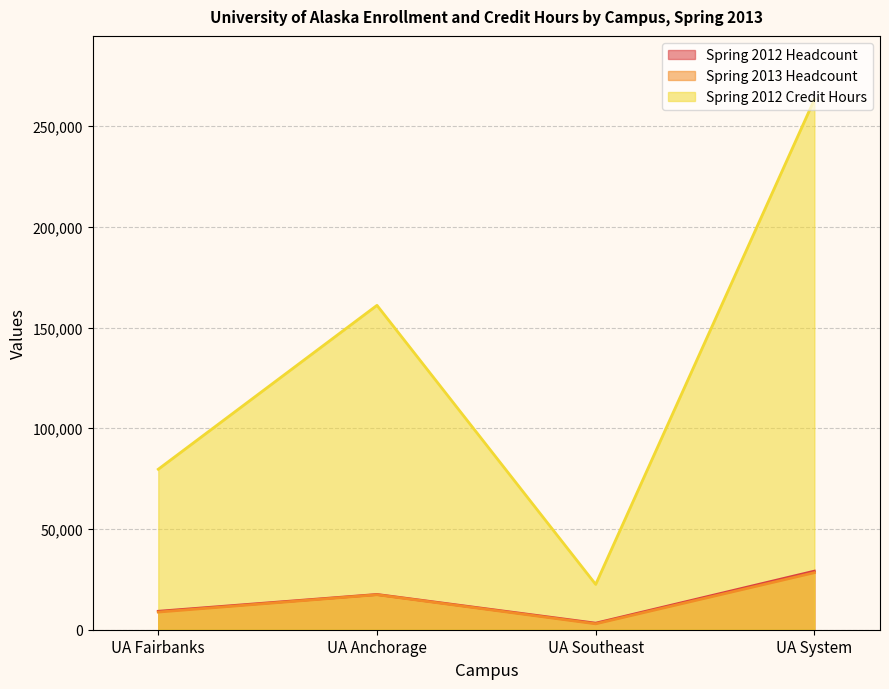

Between UA System and UA Fairbanks, which is larger?

UA System